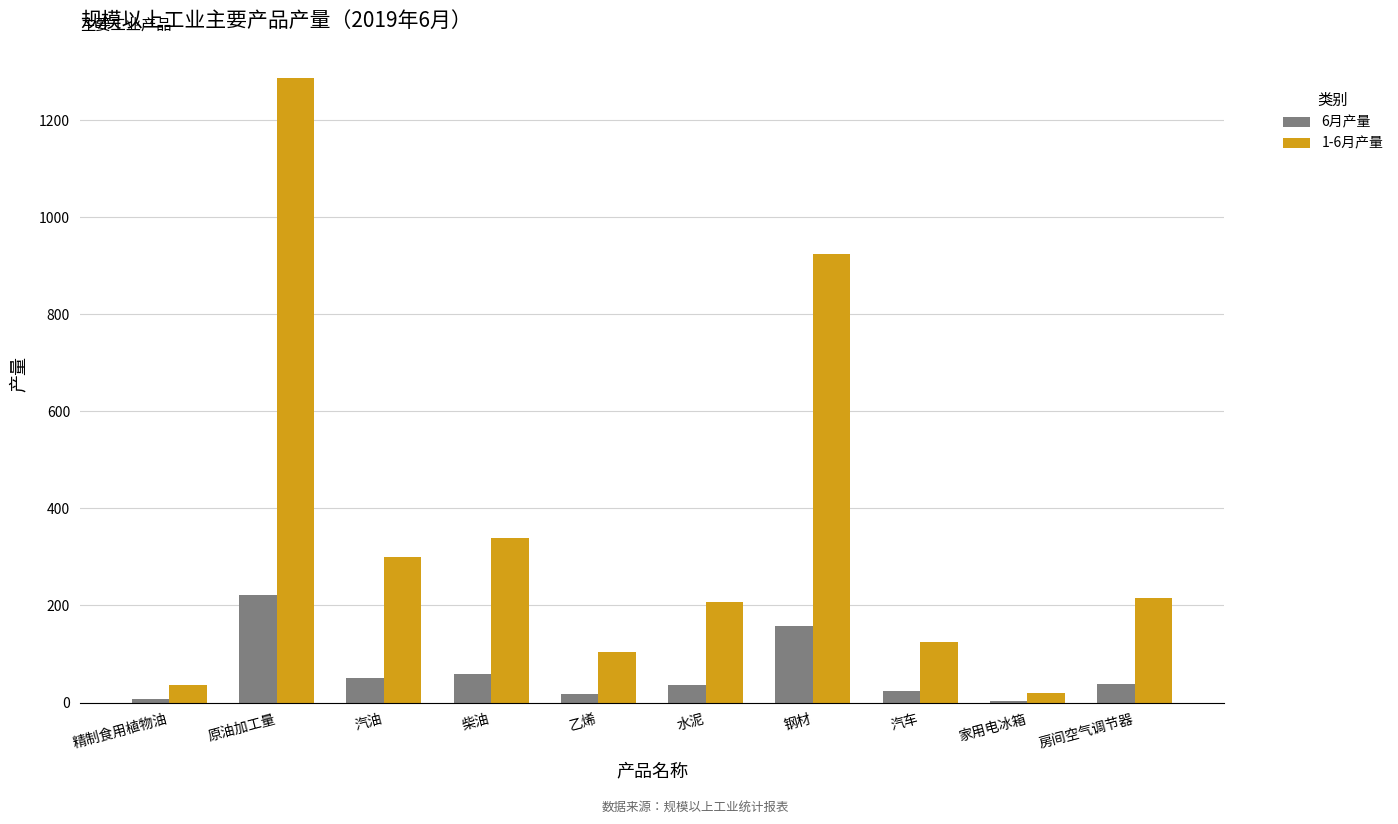

What is the difference between the 6月产量 values at 水泥 and 钢材?

121.2